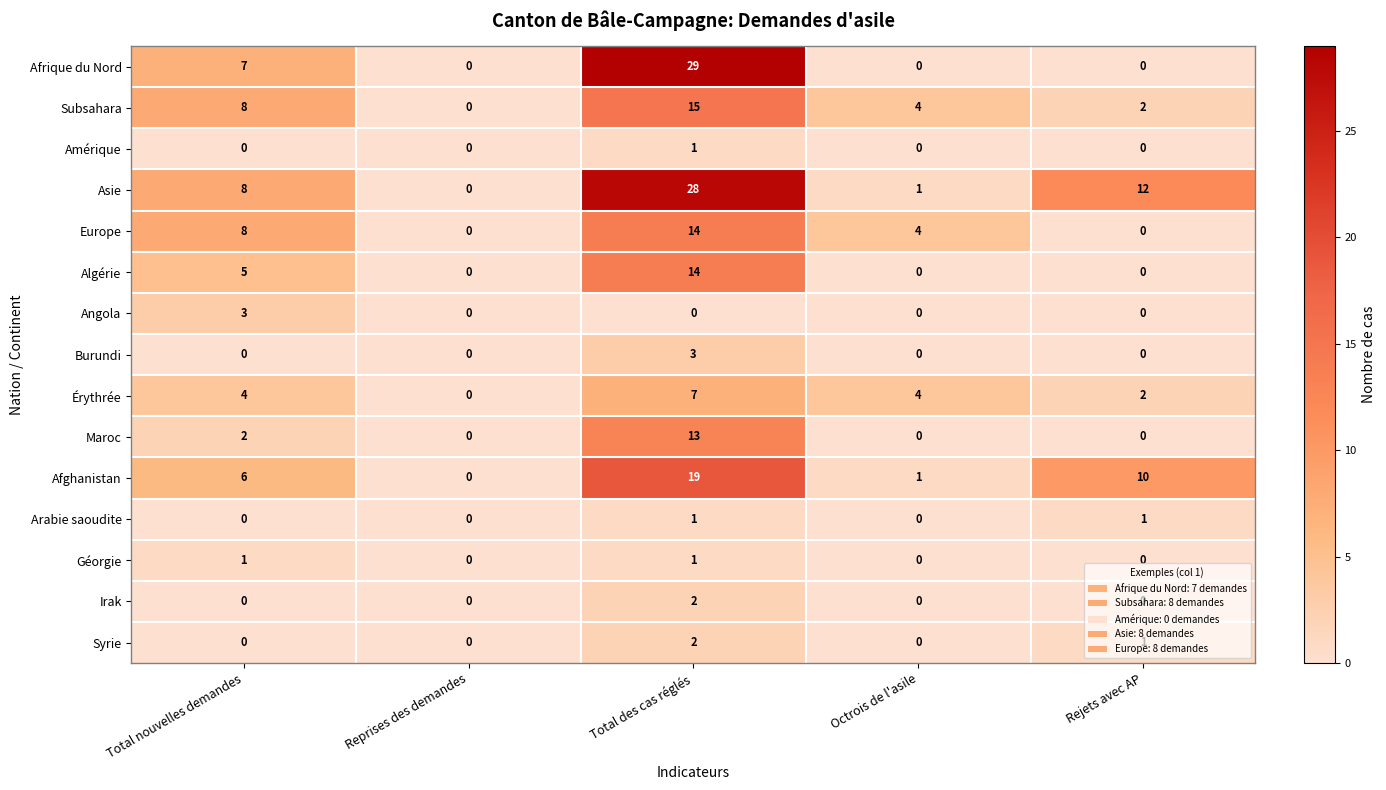

At which label does Asie reach its peak?

Total des cas réglés